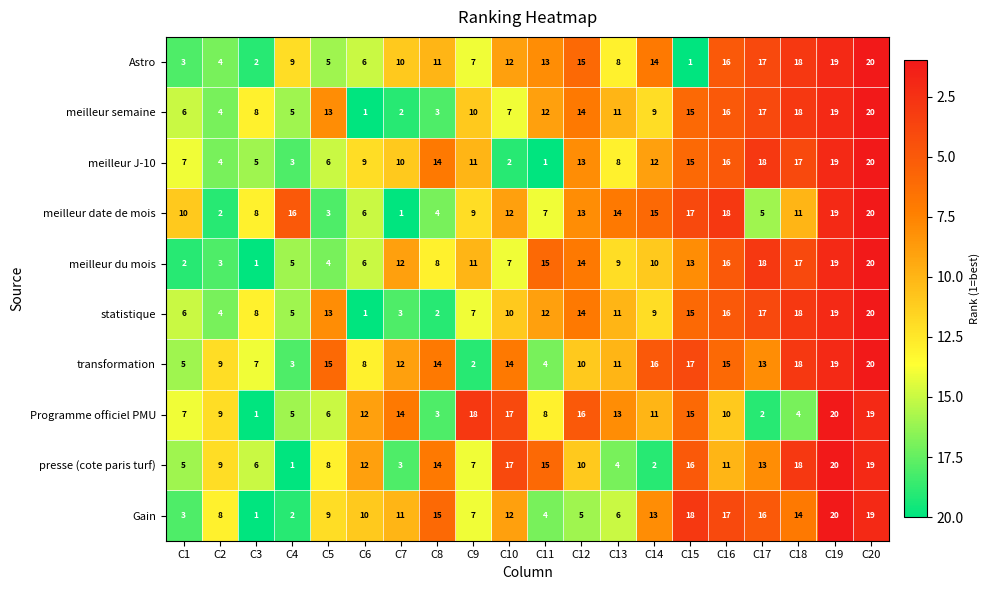

What is the spread (max minus min) of values at C18?

14